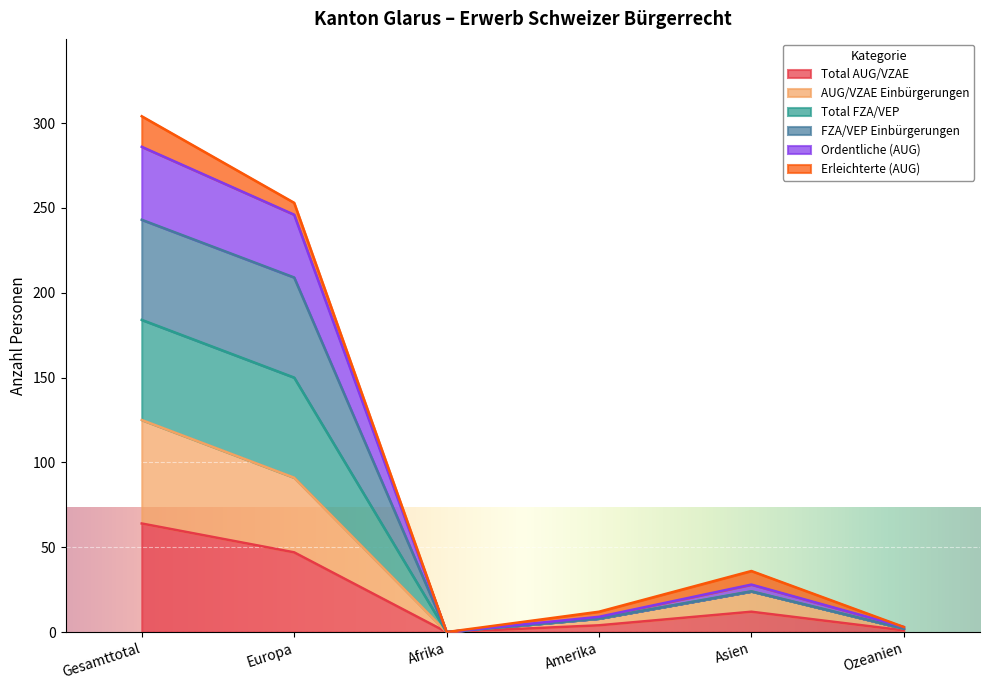

The Total FZA/VEP series shows 3 at Ozeanien. True or false?

True